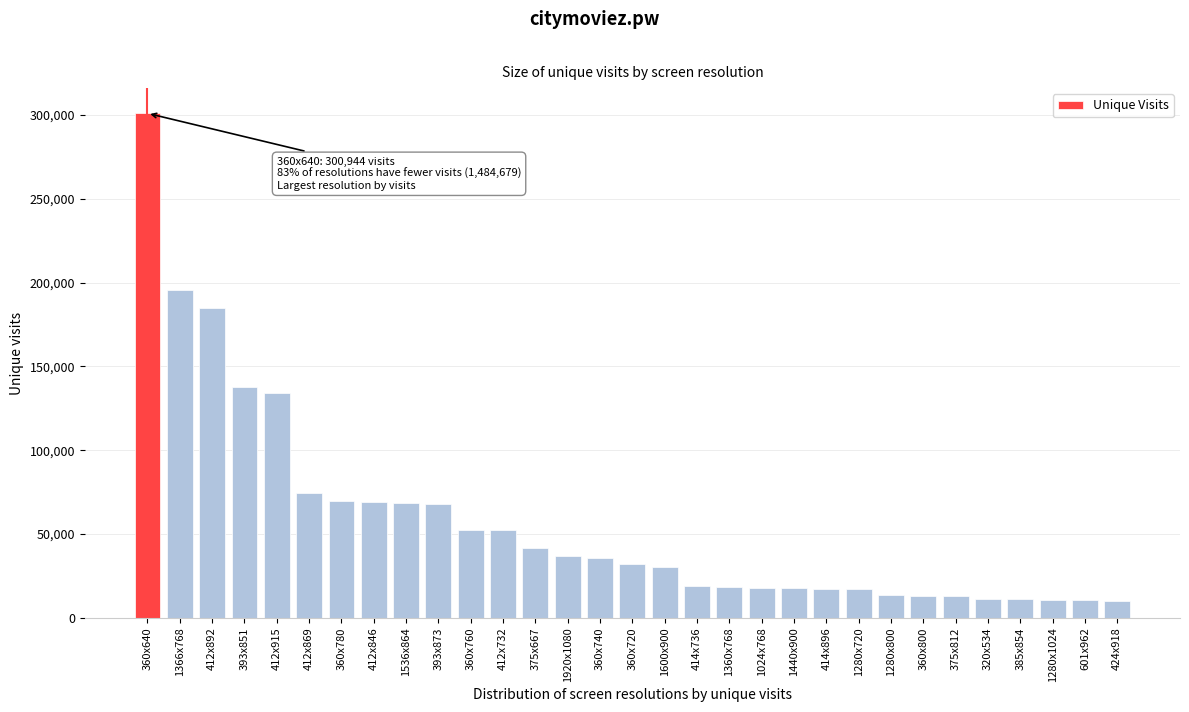

What is the change in value from 1366x768 to 360x780?

-126200